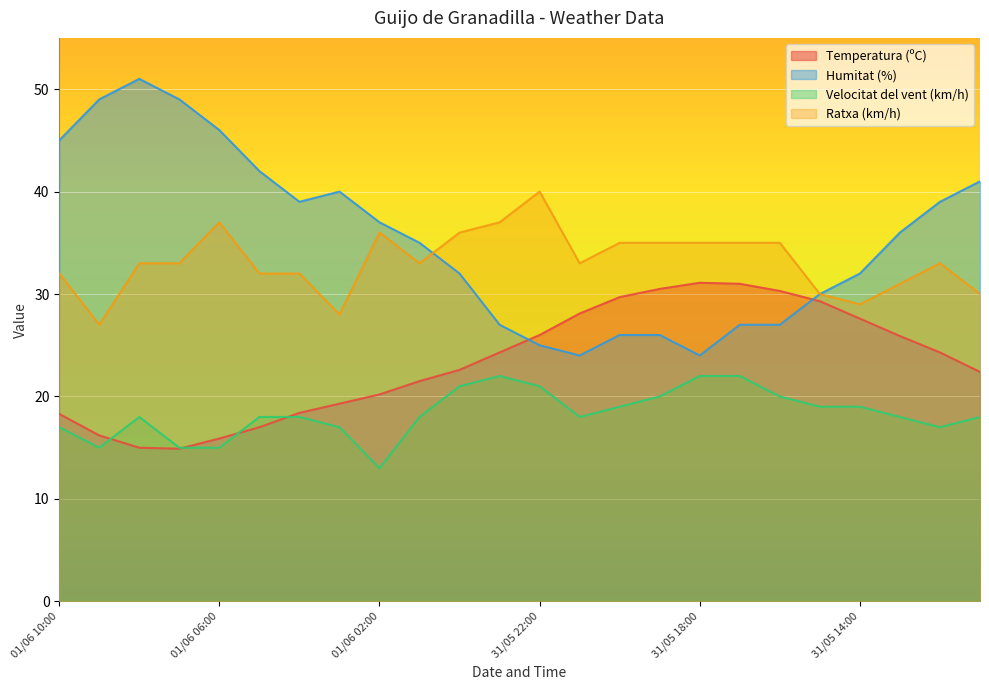

What is the label of the 5th point from the left?

01/06 06:00